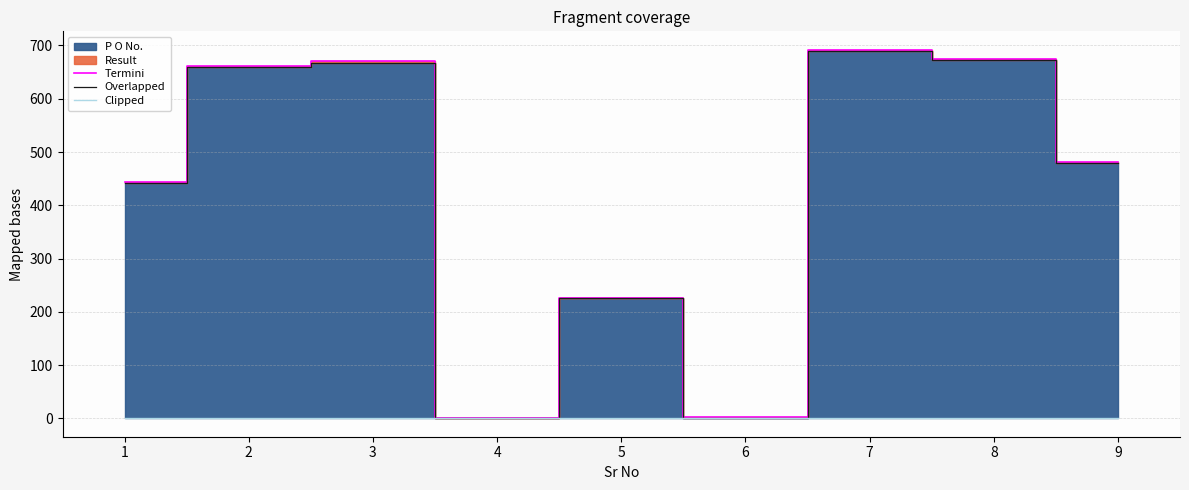

Reading left to right, list all the values displayed in this chart.

Termini: 443.0	661.0	671.0	0.0	226.0	2.0	692.0	675.0	482.0
Overlapped: 441.0	660.0	668.0	0.0	225.0	0.0	689.0	672.0	480.0
Clipped: 0.5	0.5	0.5	0.5	0.5	0.5	0.5	0.5	0.5